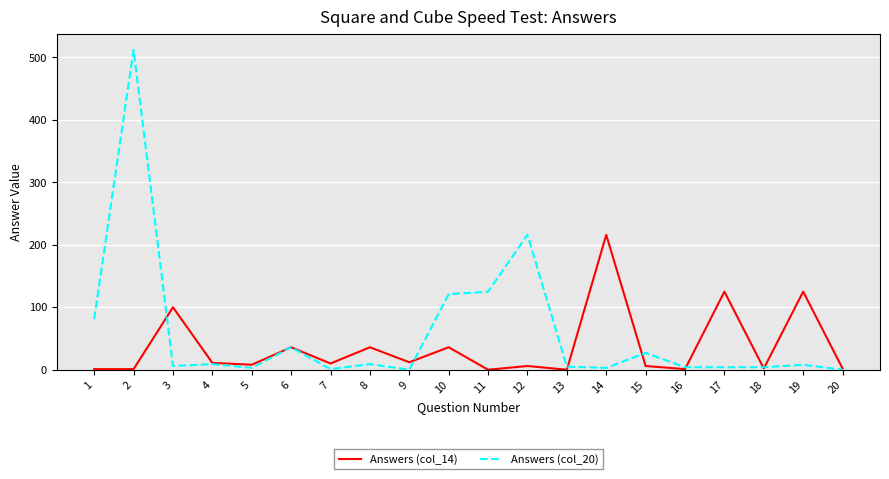

What are all the series names shown in the legend?

Answers (col_14), Answers (col_20)